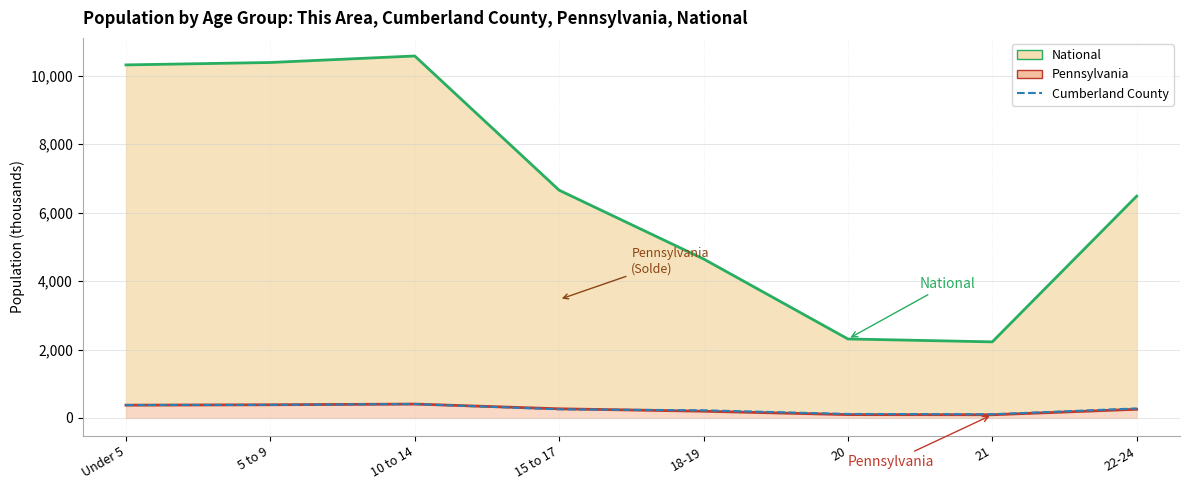

Which category has the lowest value in the Pennsylvania (line) series?

21